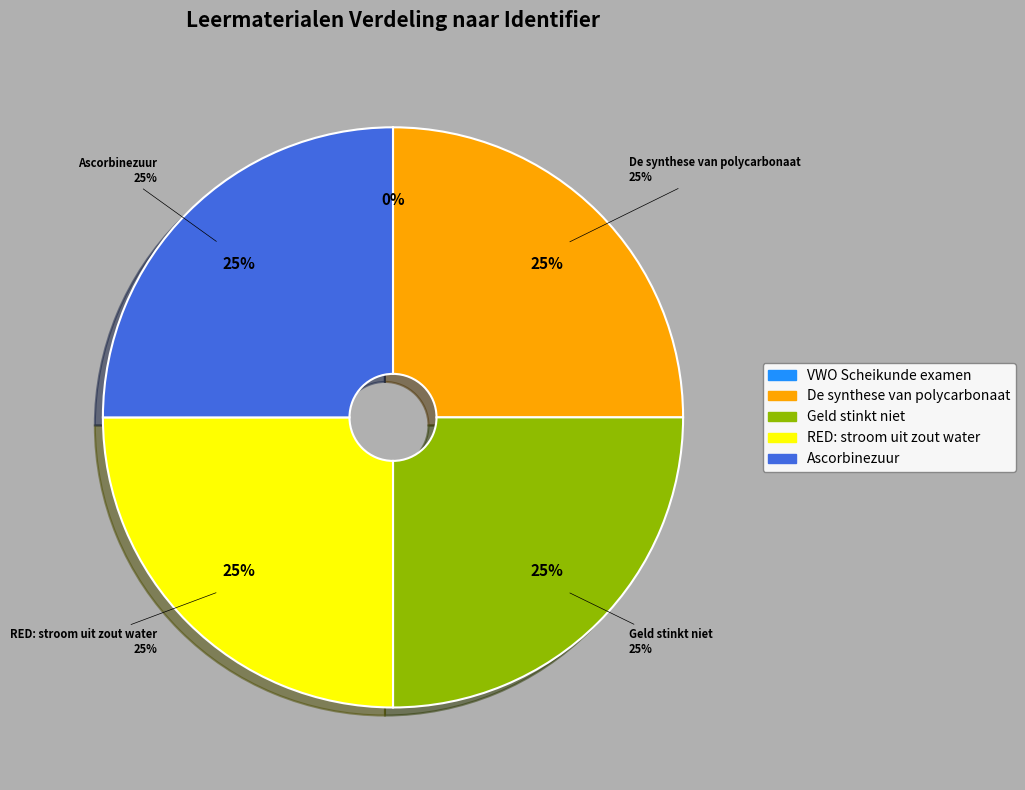

Count the number of slices in the pie.

5